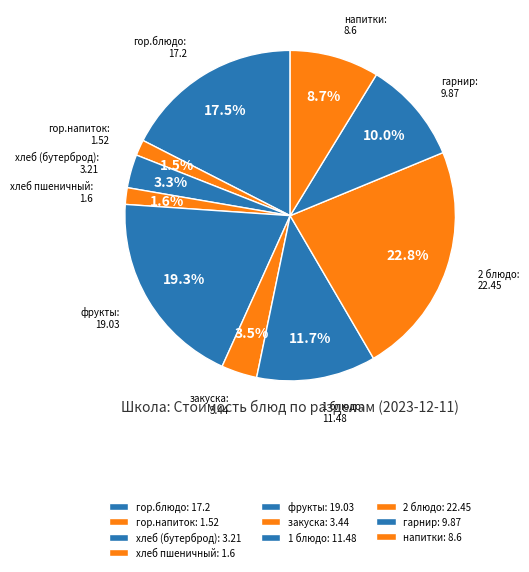

Is there any slice that represents more than half of the pie?

No